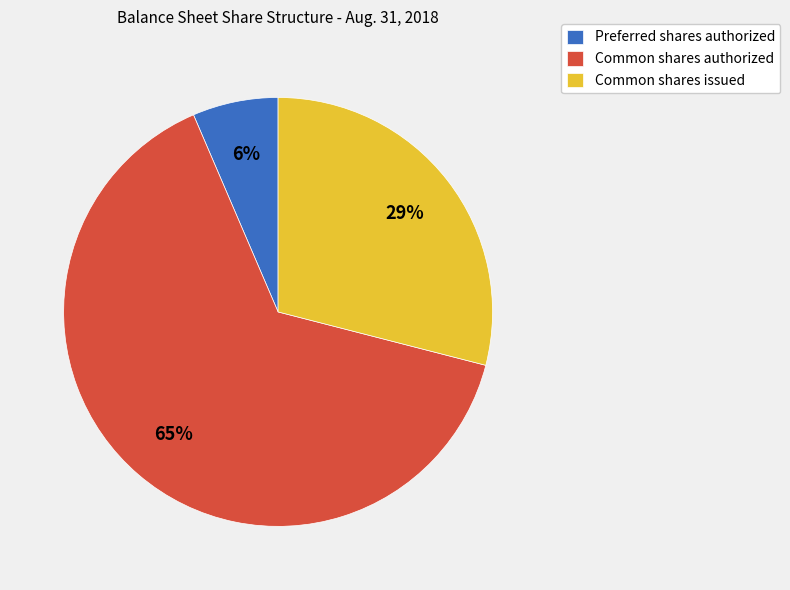

Rank the categories by value from highest to lowest.

Common shares authorized, Common shares issued, Preferred shares authorized